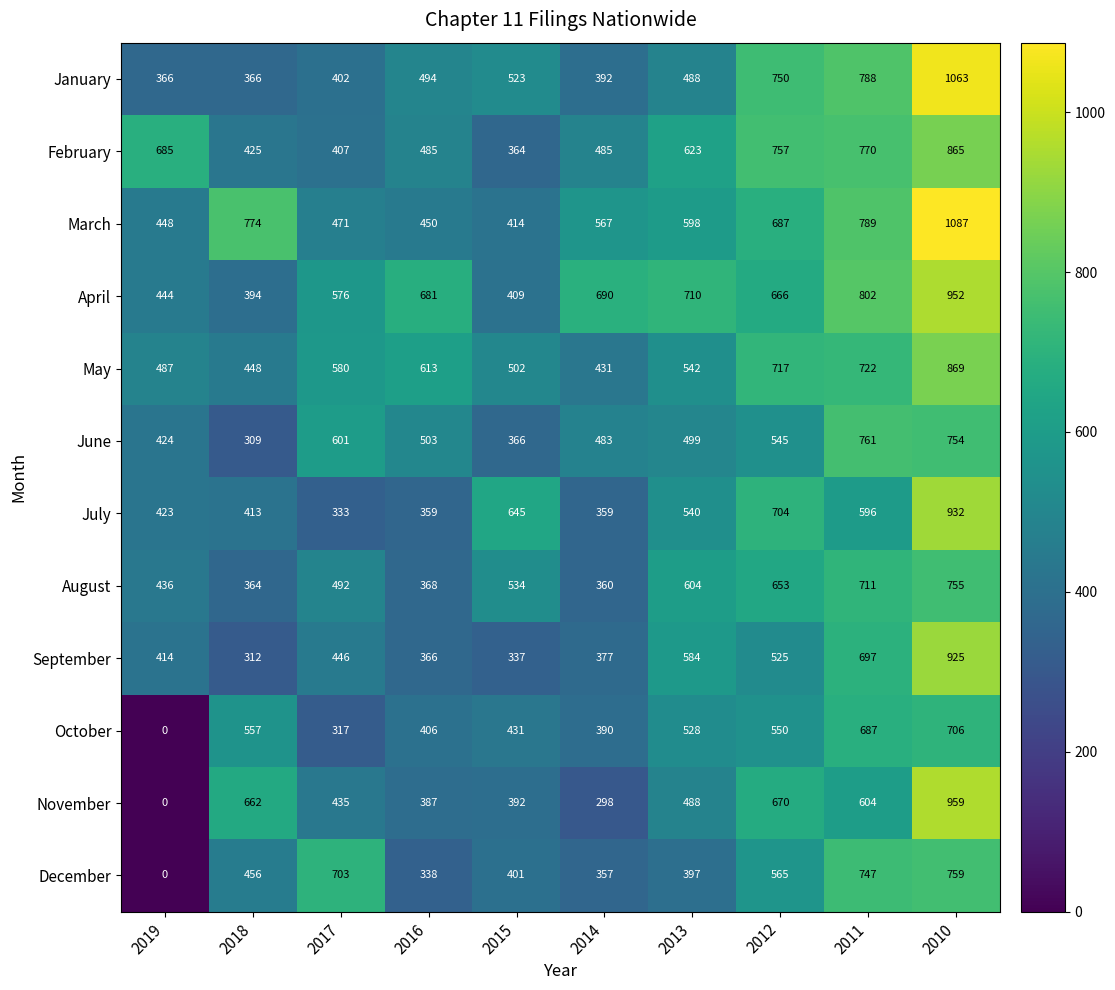

Which series has the largest range (max minus min)?

November